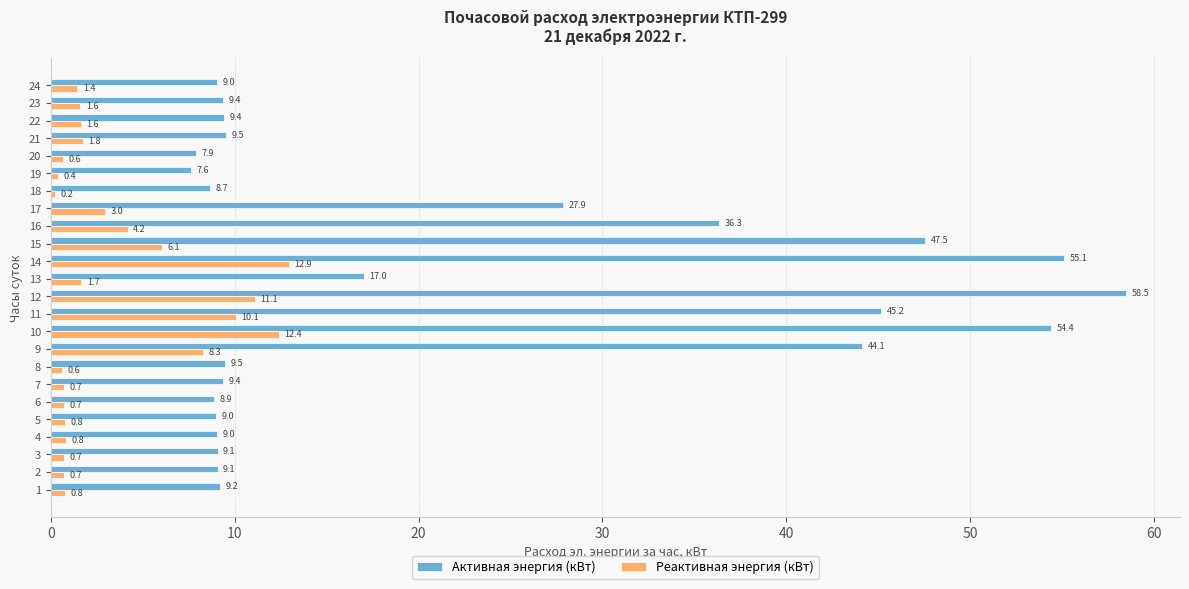

Is the value of Реактивная энергия (кВт) at 8 greater than the value of Активная энергия (кВт) at 12?

No